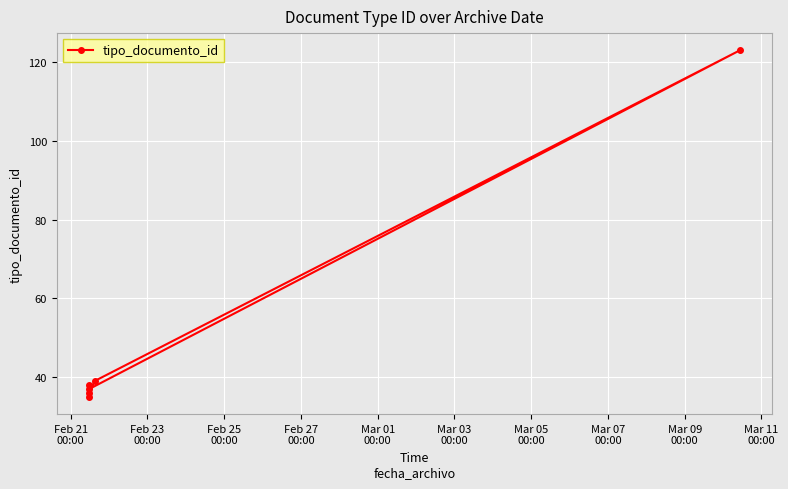

What is the value of the 5th point from the left?

39